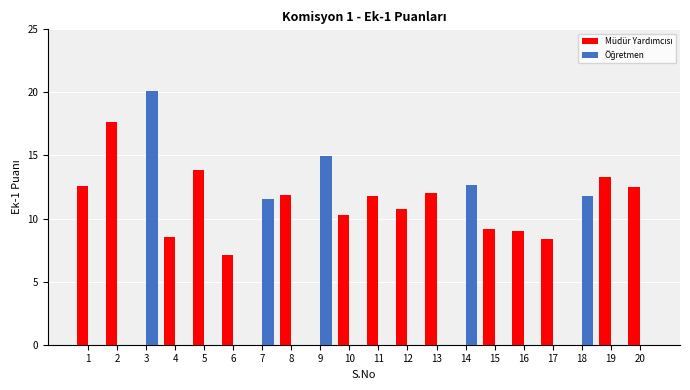

At which category does the chart reach its peak across all series?

3